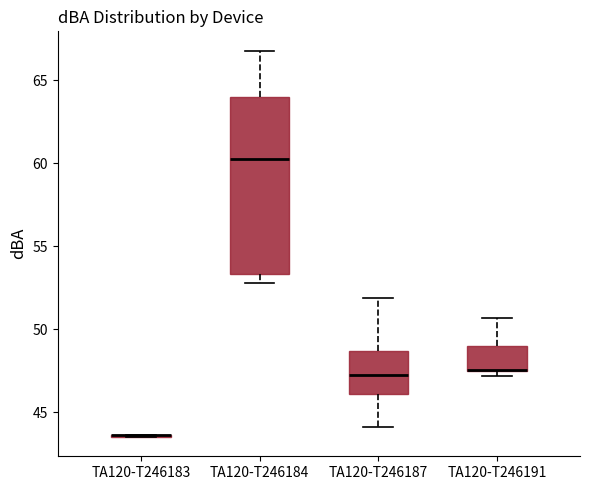

Which box is the tallest, from its lower edge to its upper edge?

TA120-T246184